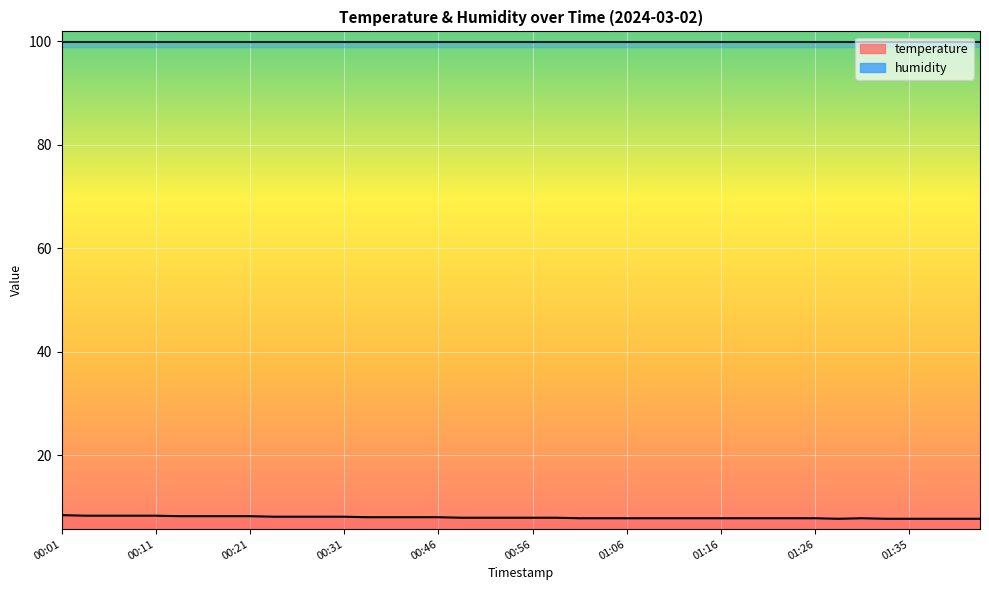

Which has a higher value, 00:21 or 00:03?

00:03